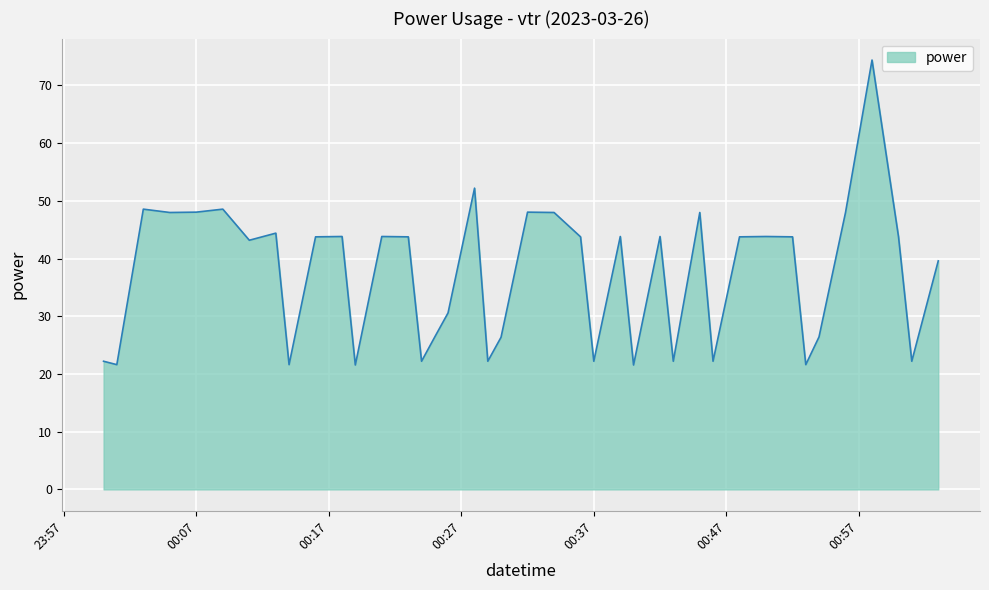

What is the minimum value shown in the chart?

21.6